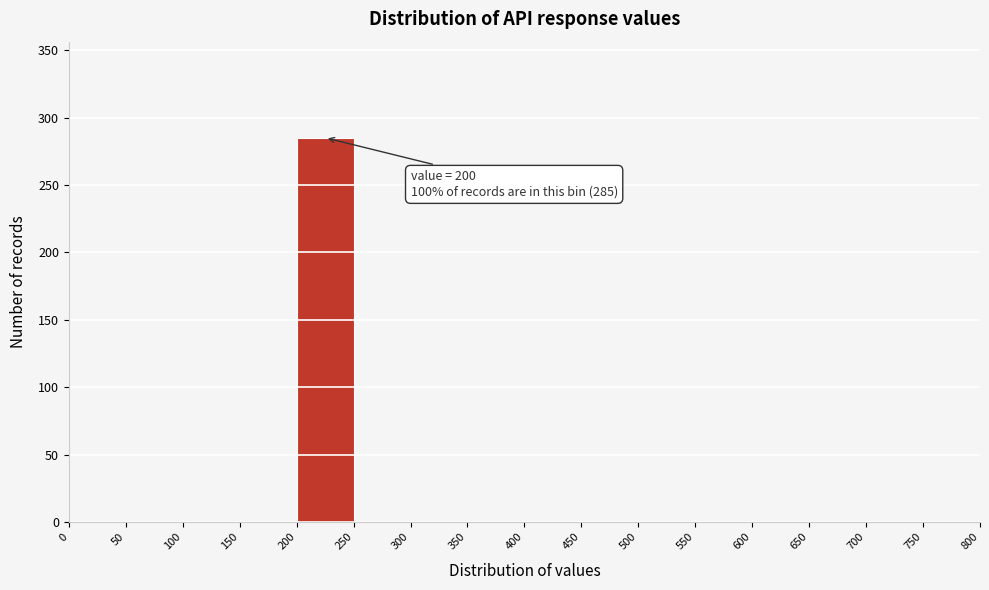

Over which range of the x-axis is the bar tallest?

200 to 250